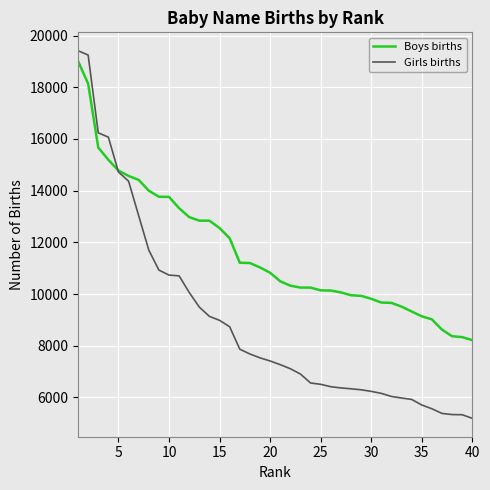

List the series in order of their overall mean, highest first.

Boys births, Girls births